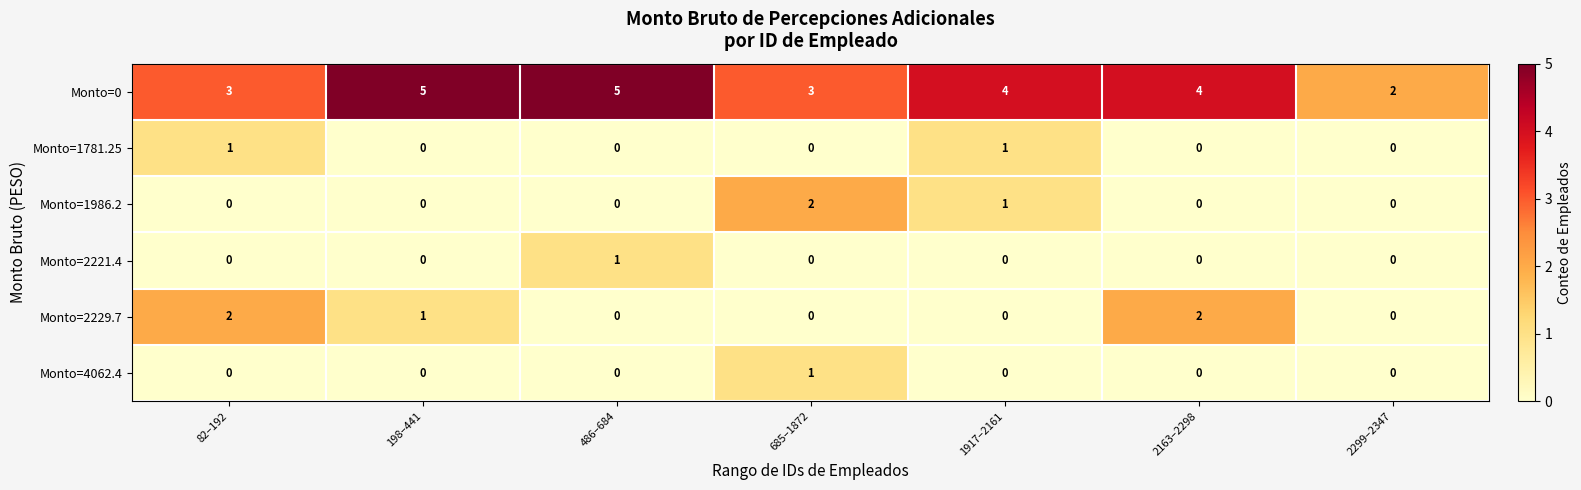

True or false: Monto=0 has a value of 4 at 2163–2298.

True